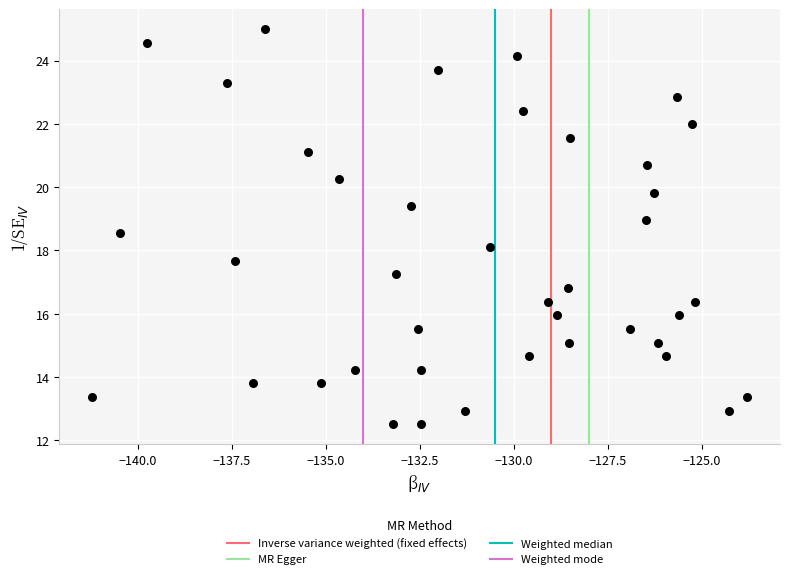

What is the range of X values (max minus min)?

17.4